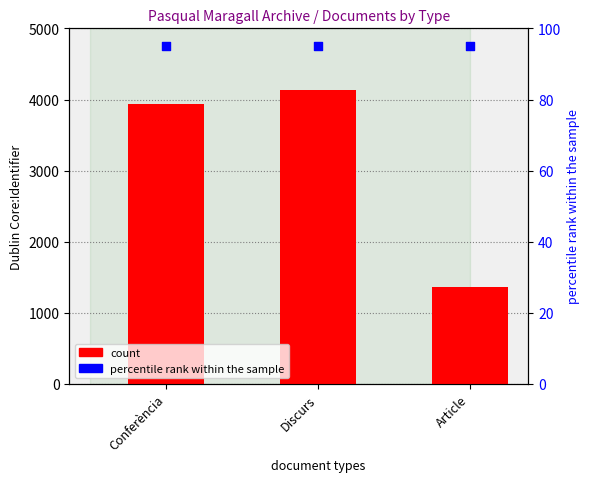

Which series has the largest total across all categories?

count